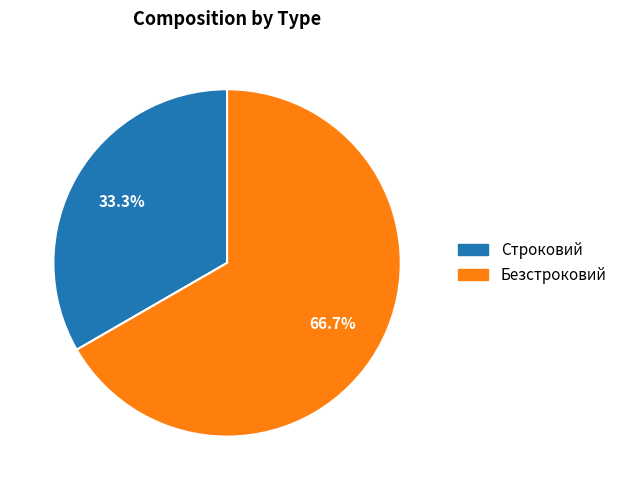

Between Безстроковий and Строковий, which is larger?

Безстроковий